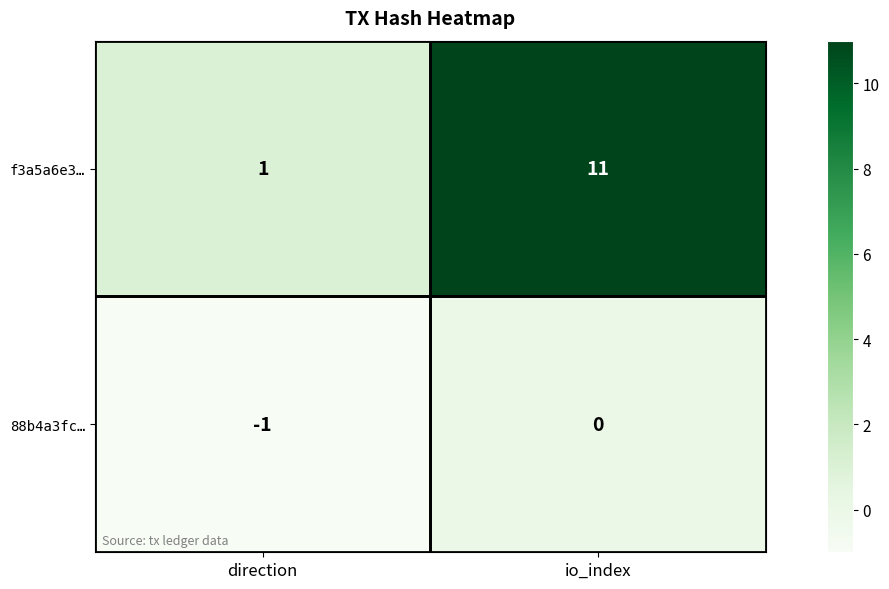

At how many categories does at least one series exceed 7?

1